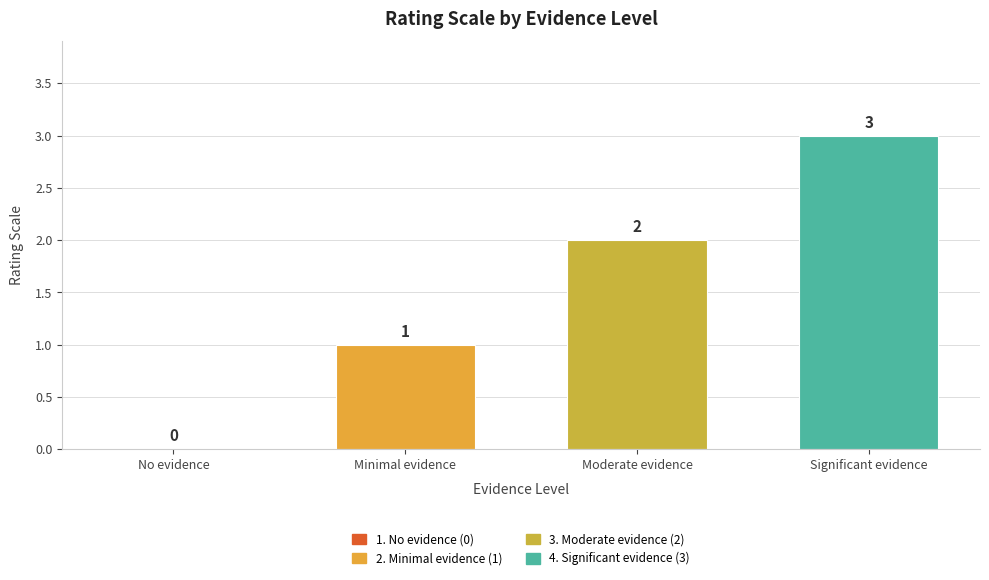

How many distinct data groups are displayed?

1